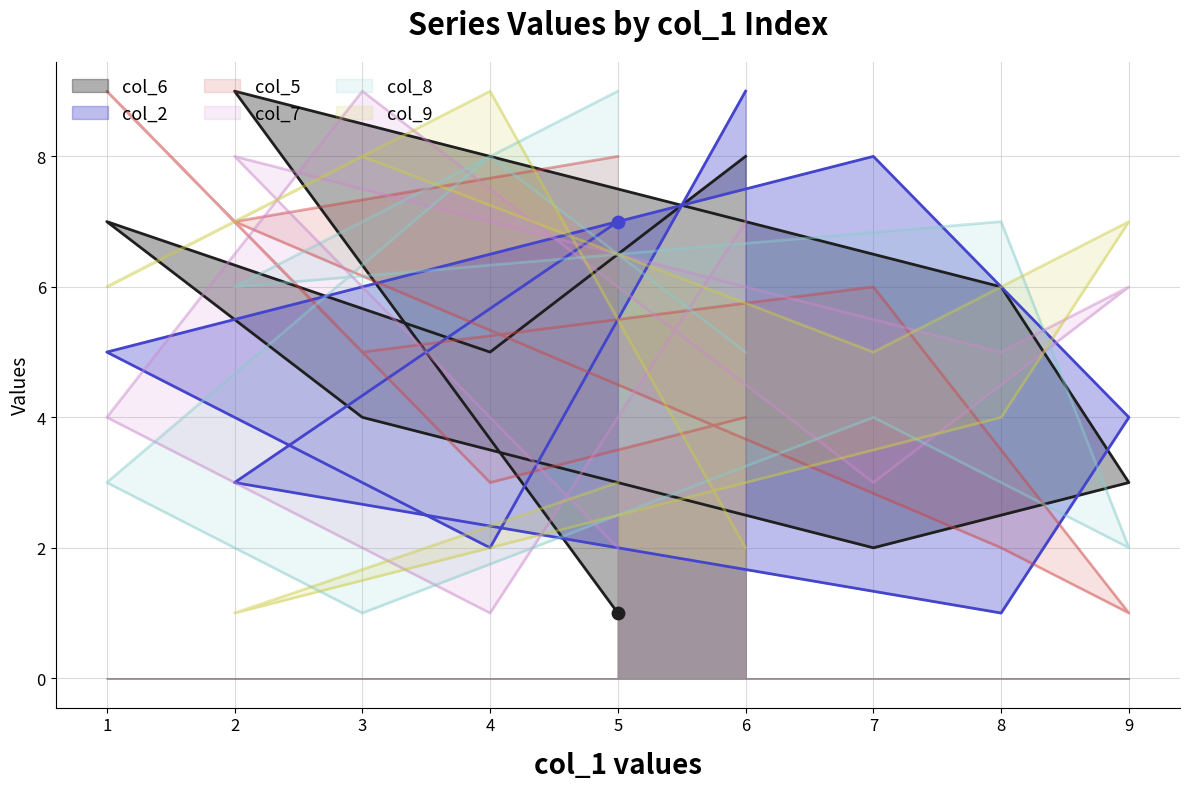

At which category is the sum across all series the highest?

6